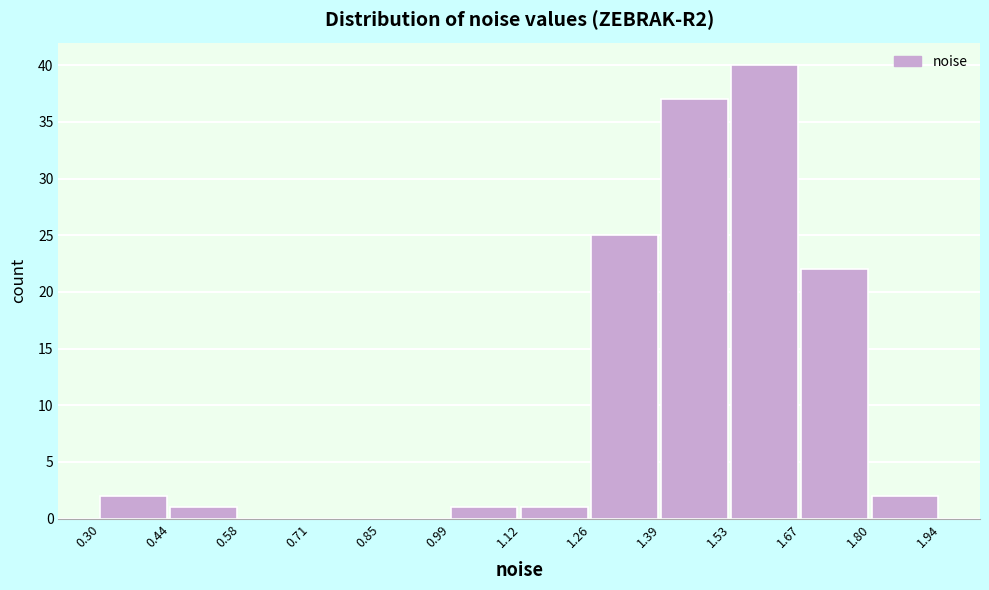

What is the height of the bar covering 1.26 to 1.39 on the x-axis? The values are not printed on the chart, so give them approximately, as read against the axis.

25